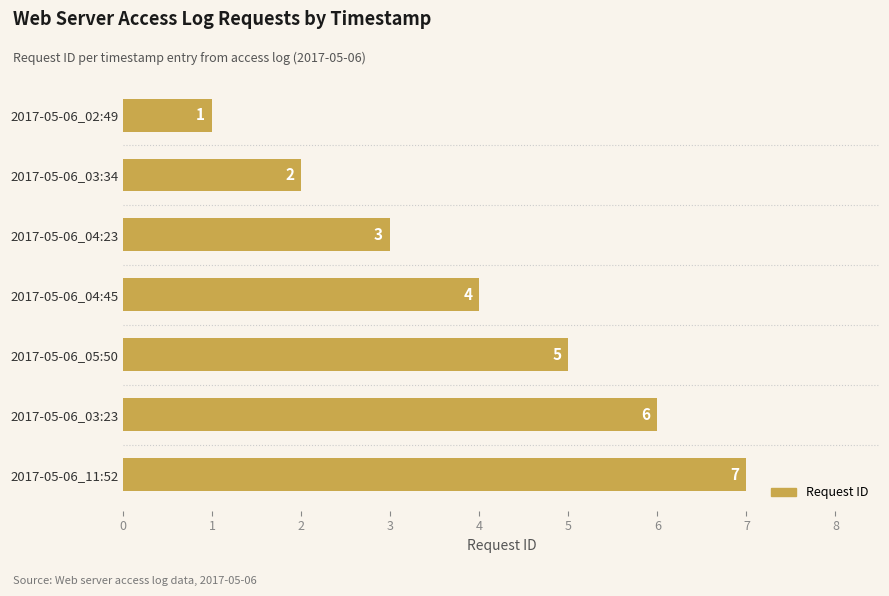

How many categories are shown in the chart?

7